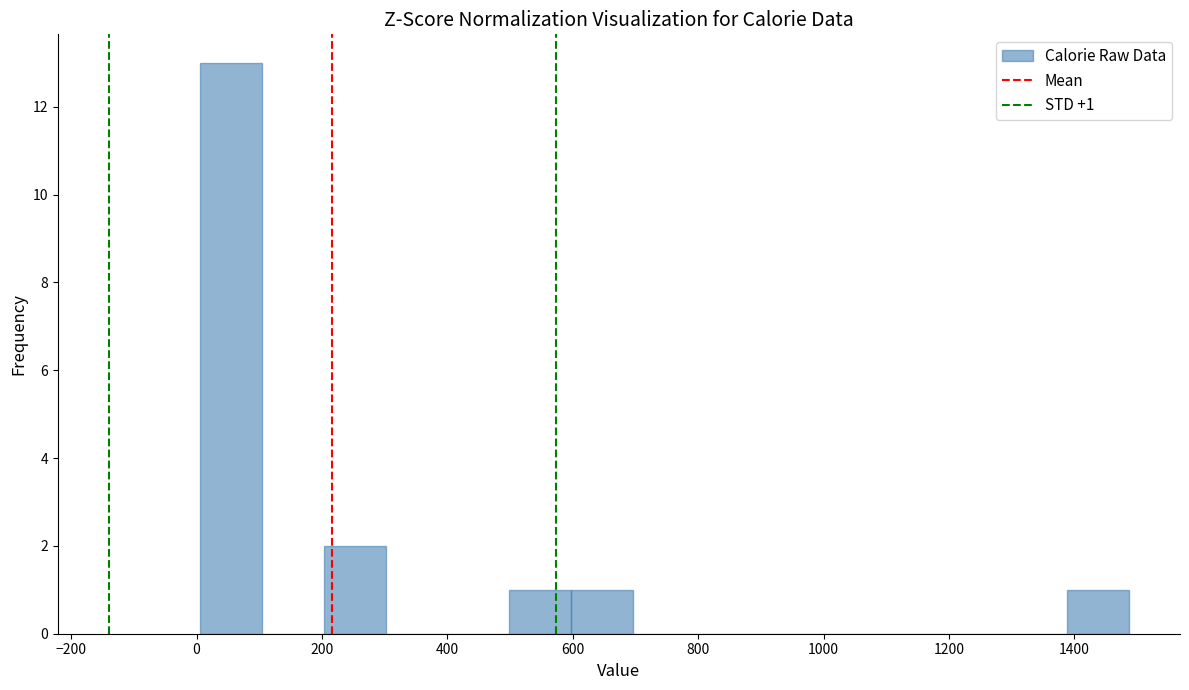

Which range on the x-axis has the tallest bar?

0 to 100